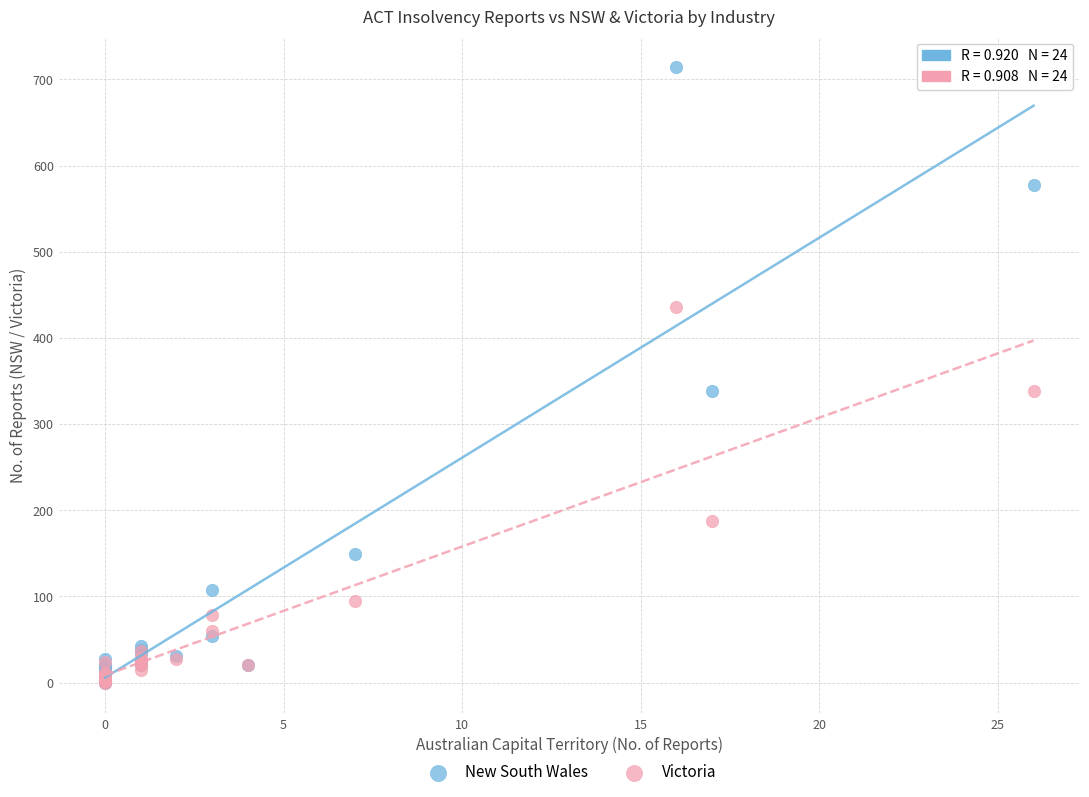

In the Victoria series, what Y value is closest to 218?

188